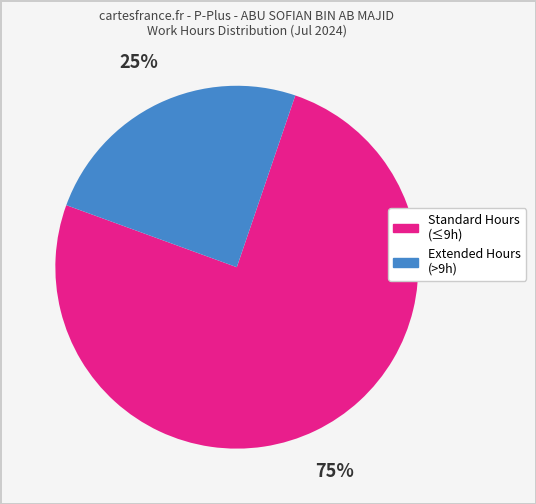

Which category has the smallest portion of the pie?

Extended Hours (>9h)